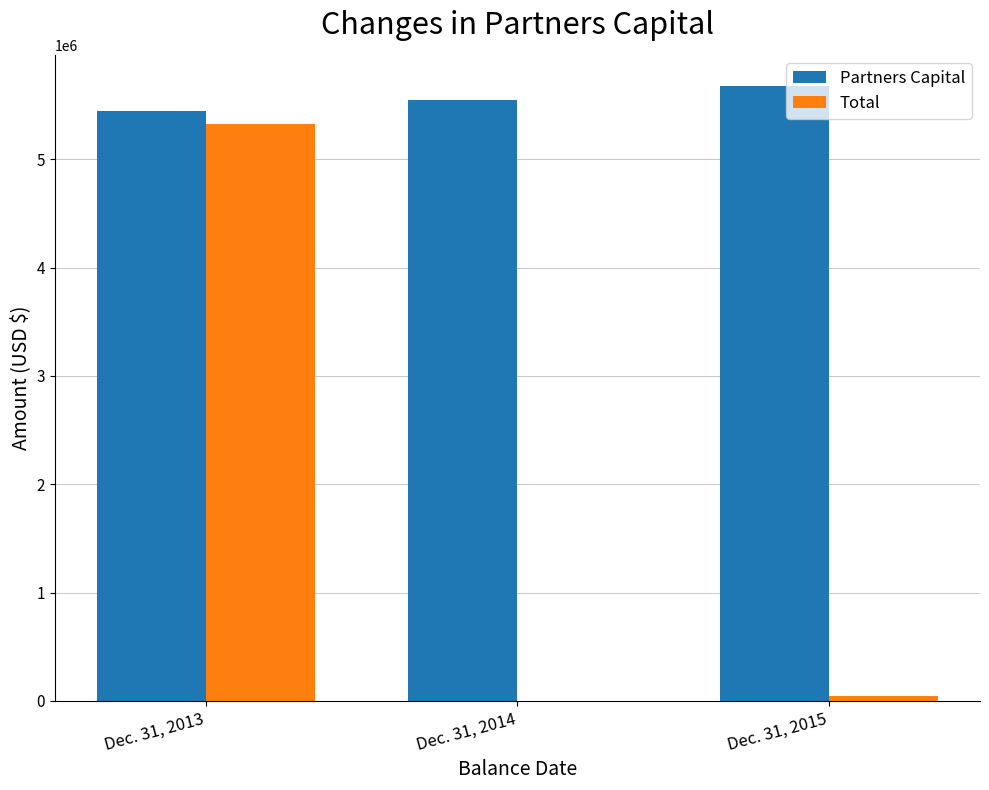

Which category has the highest value in the Partners Capital series?

Dec. 31, 2015